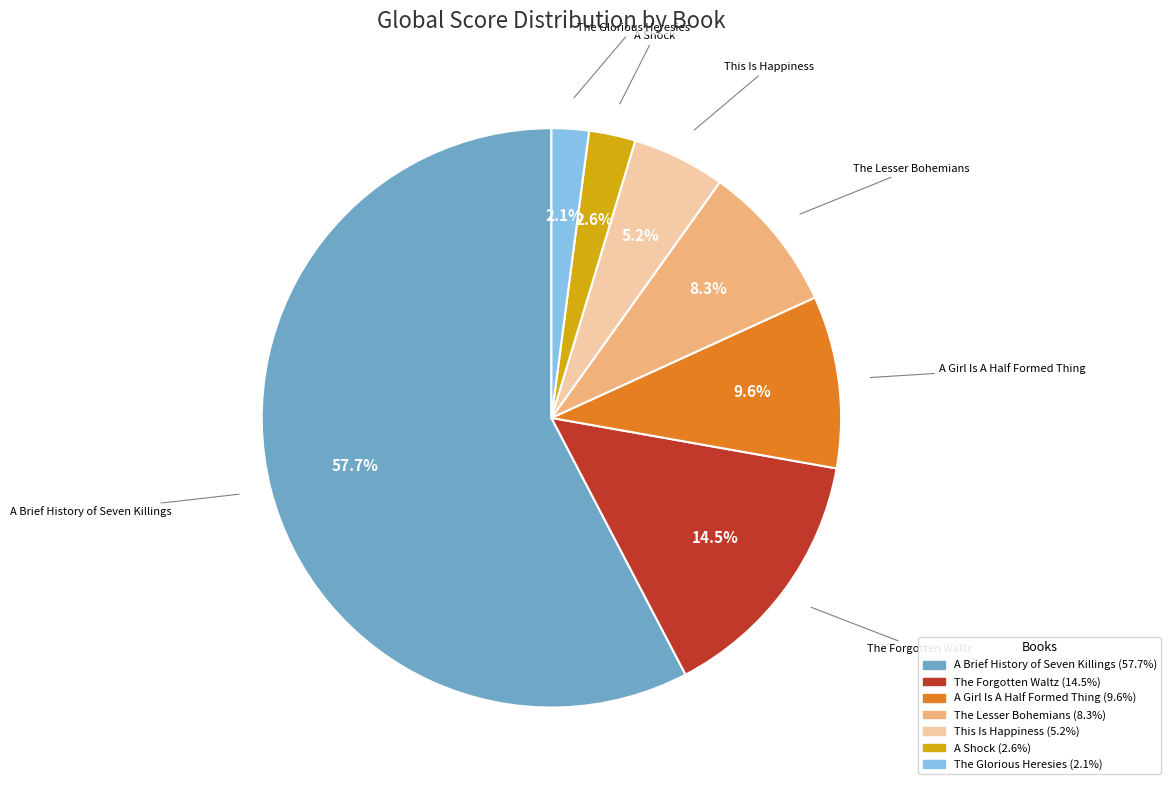

Which slice is the smallest?

The Glorious Heresies